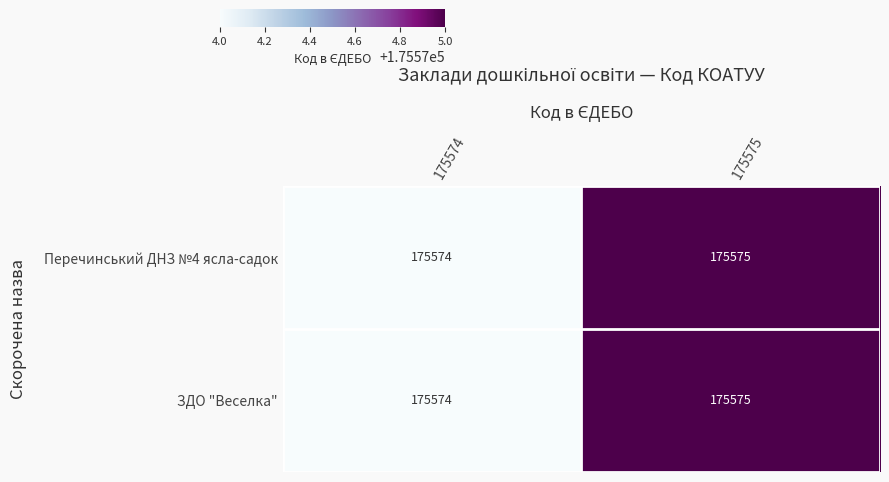

Reading right to left, extract all data points from this chart.

Перечинський ДНЗ №4 ясла-садок: 175575=175575	175574=175574
ЗДО "Веселка": 175575=175575	175574=175574